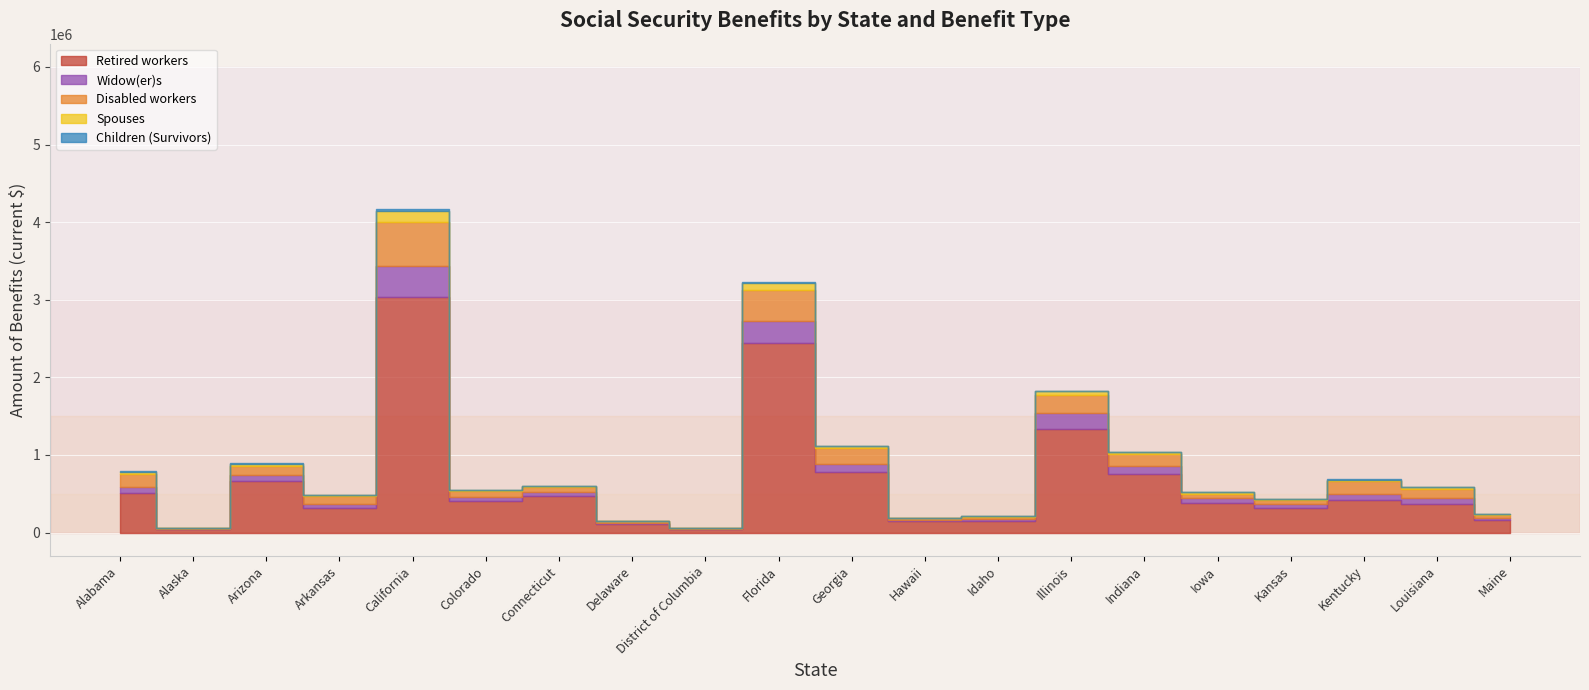

What is the spread (max minus min) of values at California?

3012794